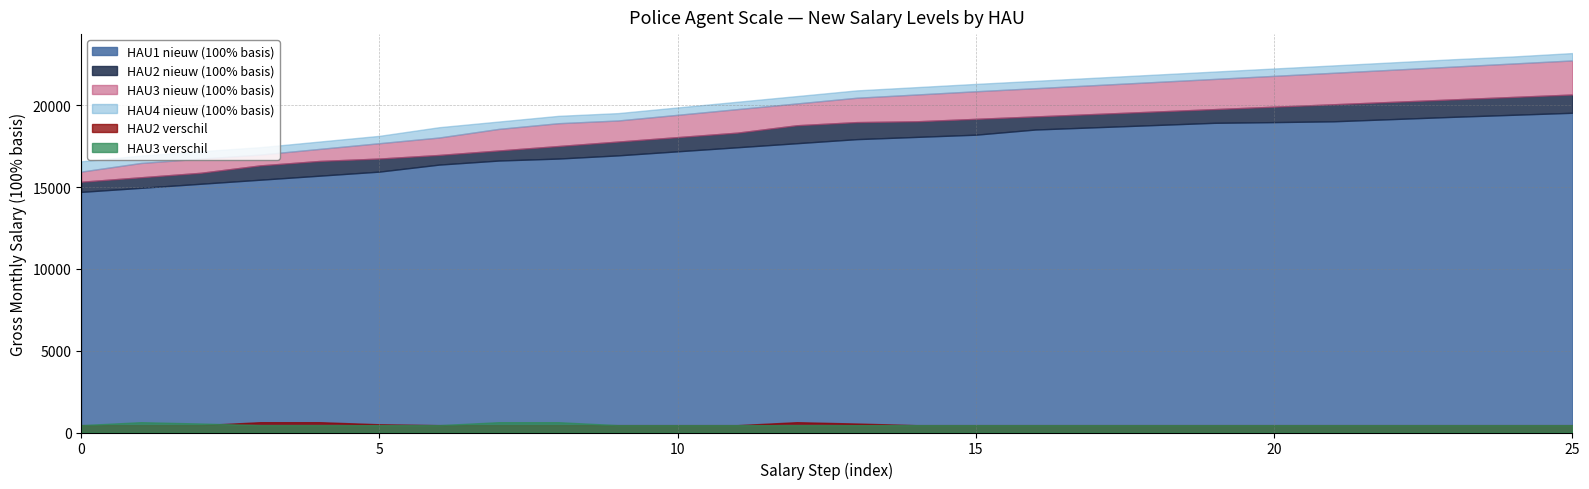

What is the total value across all series at 8?

73575.1